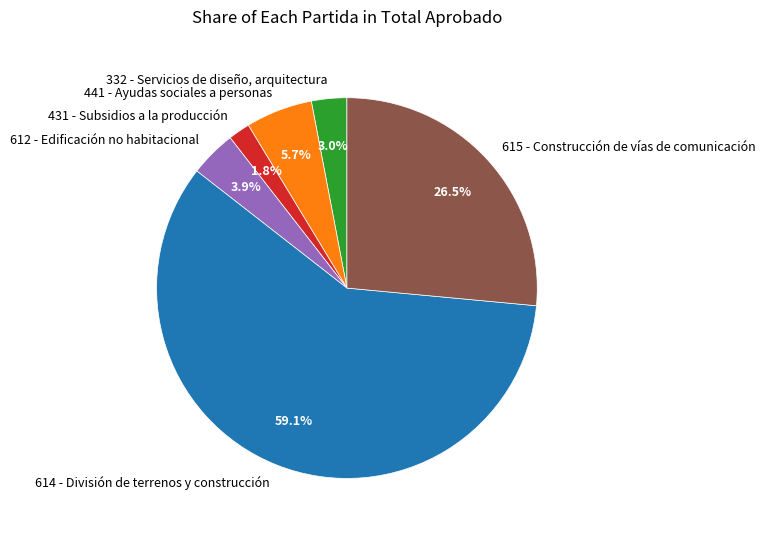

Does any single category account for the majority?

Yes